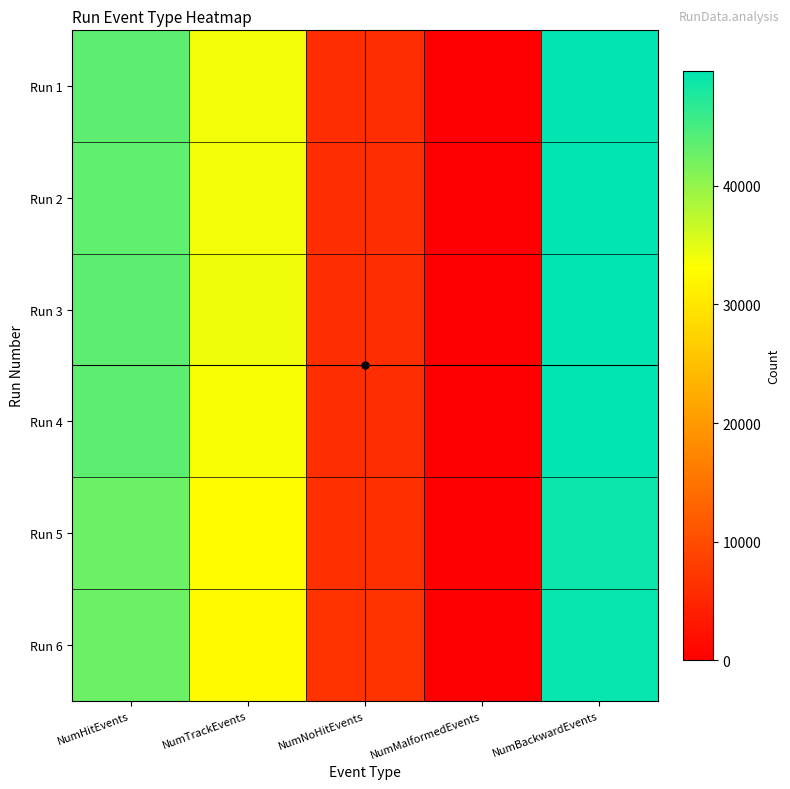

What is the spread (max minus min) of values at NumNoHitEvents?

749